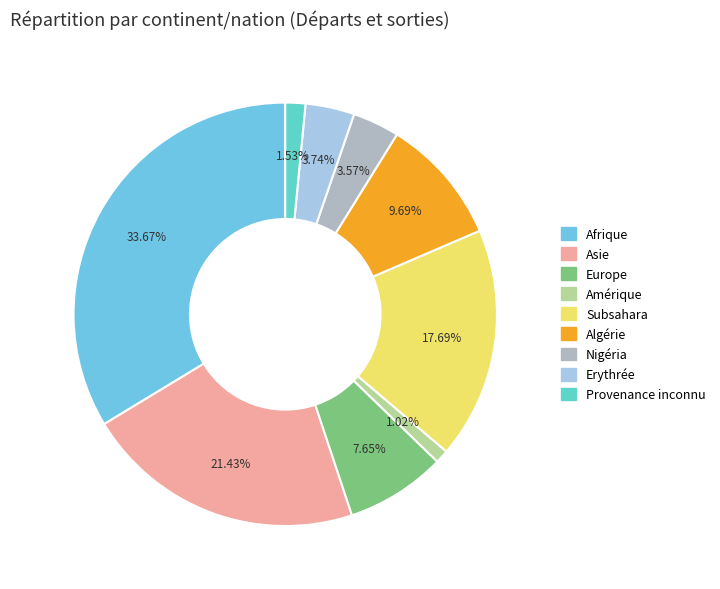

To the nearest percent, what portion does Subsahara represent?

18%